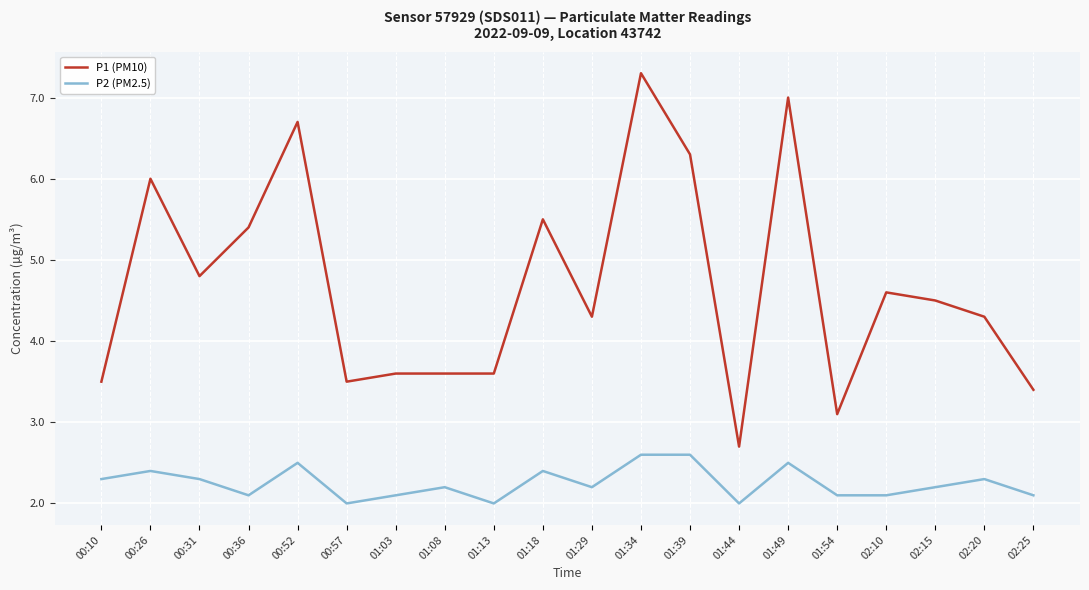

The P2 (PM2.5) series shows 2.9 at 02:10. True or false?

False